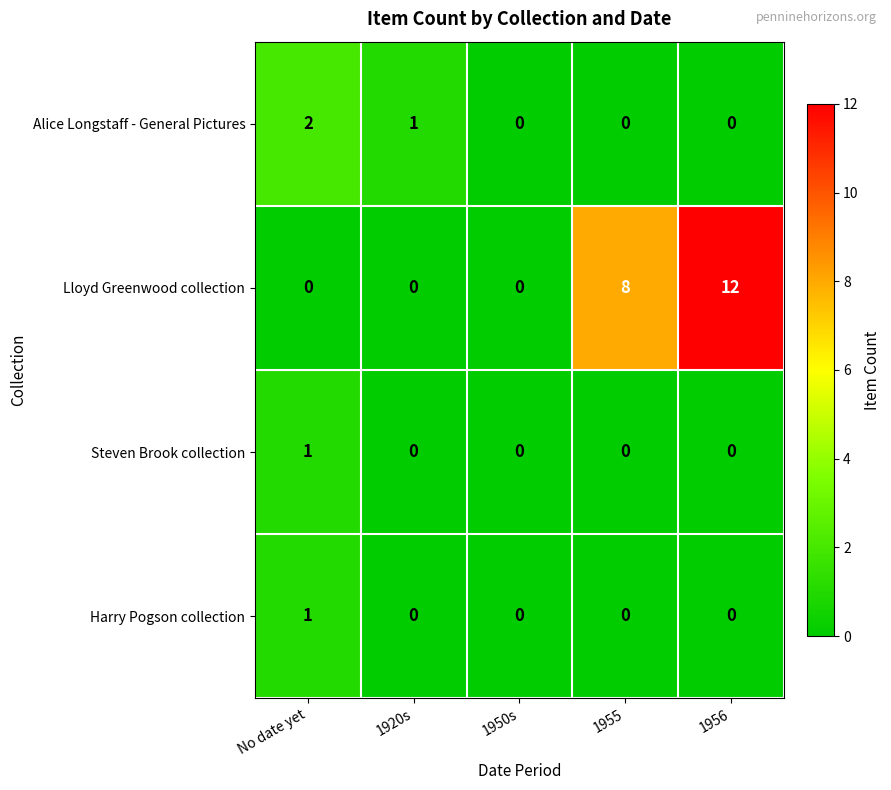

Which series has the widest spread of values?

Lloyd Greenwood collection